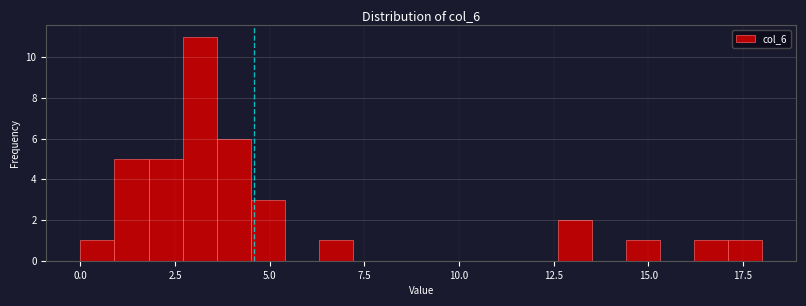

Read against the x-axis, roughly where is the centre of the tallest bar?

3.0